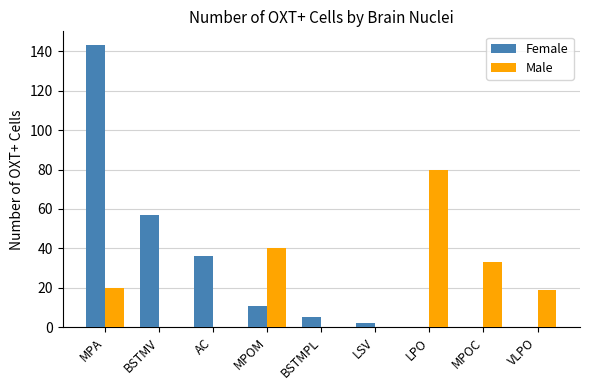

What is the maximum value shown in the chart?

143